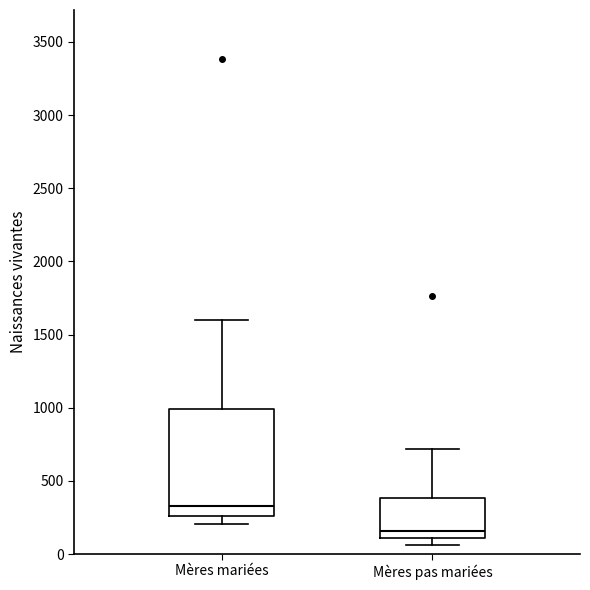

Which box has the lowest median line?

Mères pas mariées